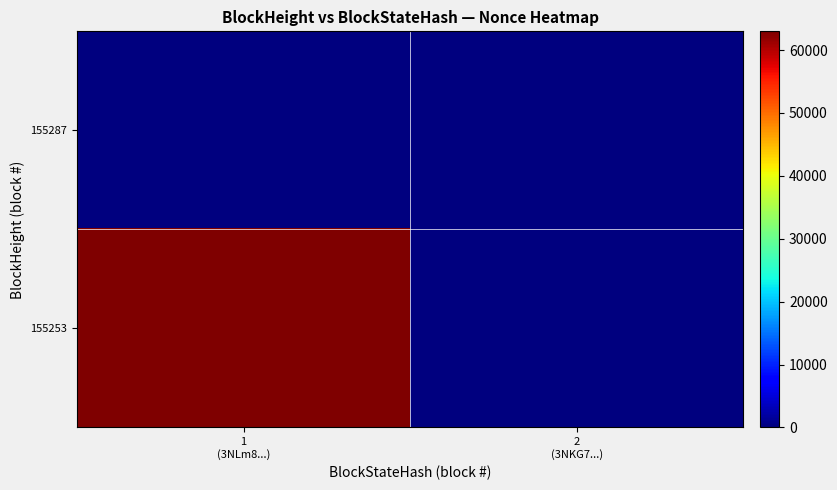

Reading right to left, what are all the values shown in this chart?

155287: 2
(3NKG7...)=0	1
(3NLm8...)=0
155253: 2
(3NKG7...)=0	1
(3NLm8...)=62972